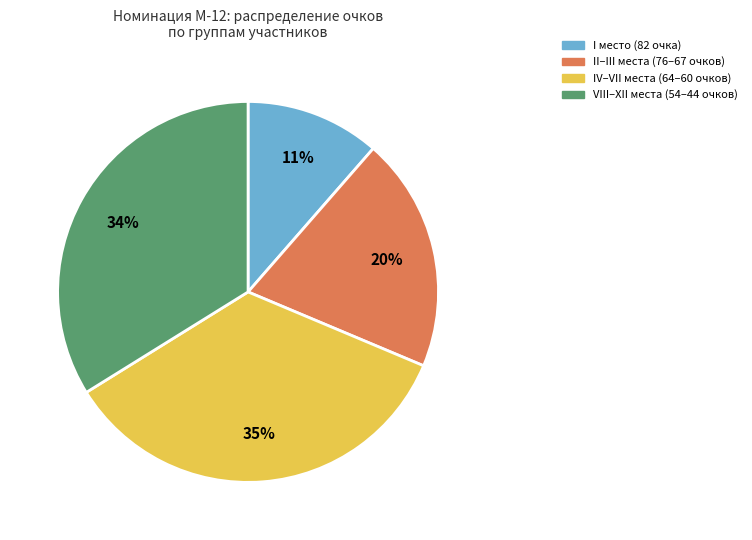

To the nearest percent, what is the average slice percentage?

25%